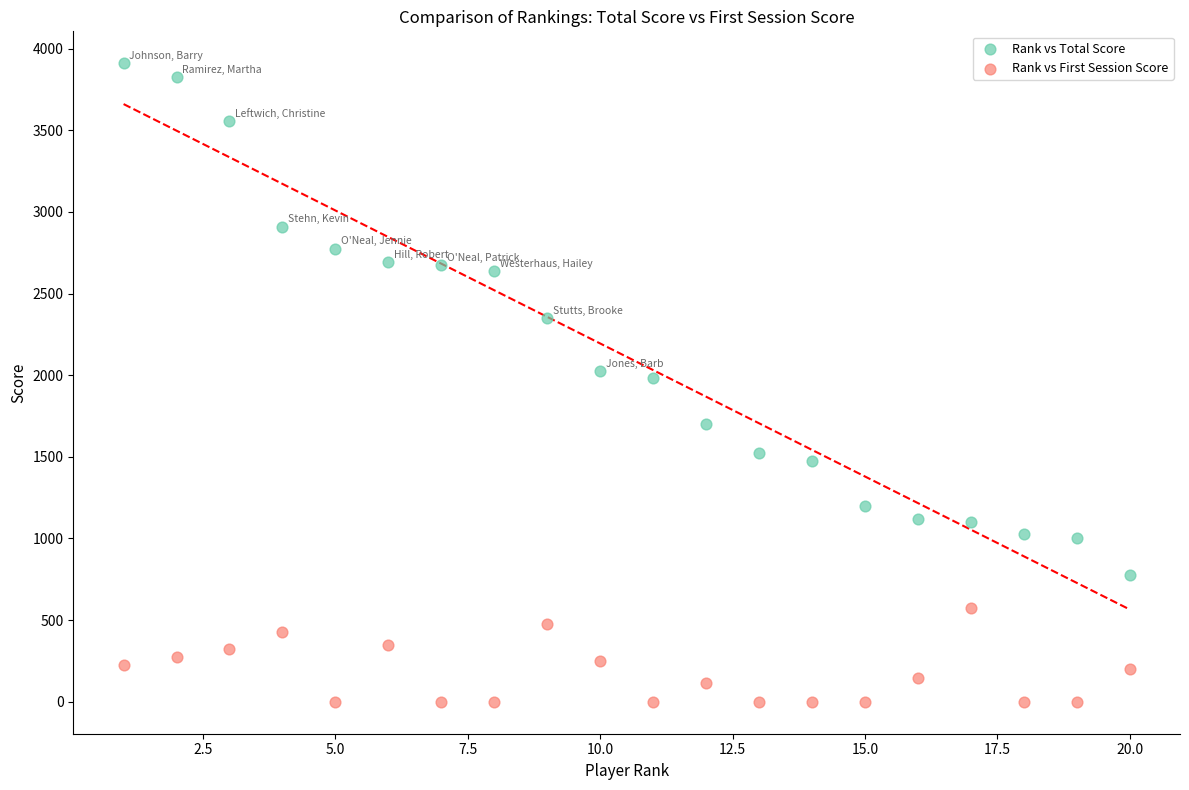

Which series contains the lowest Y value?

Rank vs First Session Score